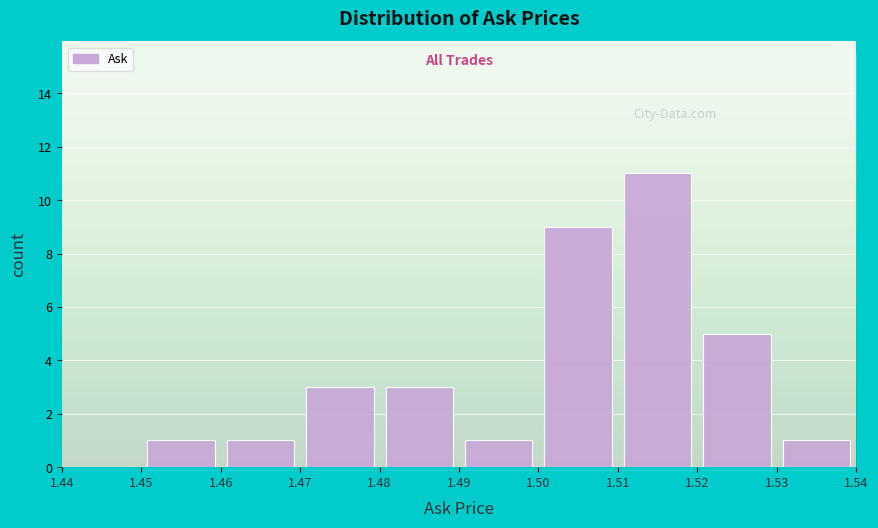

Which range on the x-axis has the tallest bar?

1.51 to 1.52